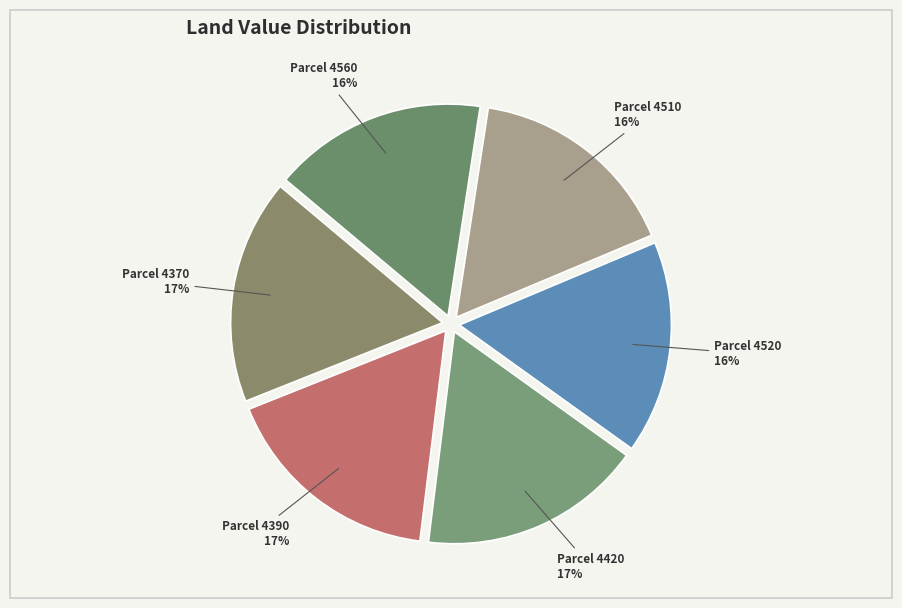

Between Parcel 4510 and Parcel 4420, which is larger?

Parcel 4420